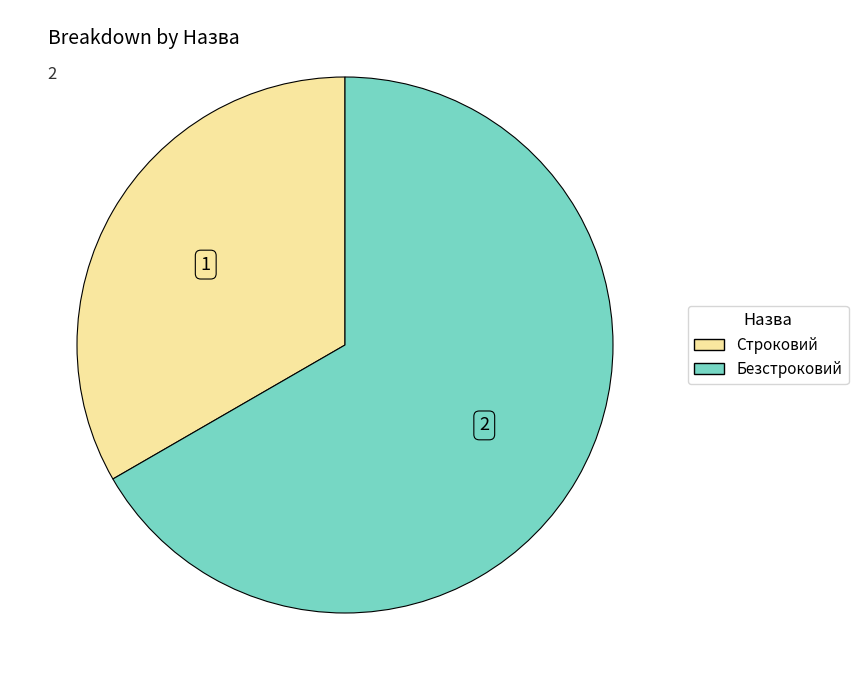

Count the number of slices in the pie.

2